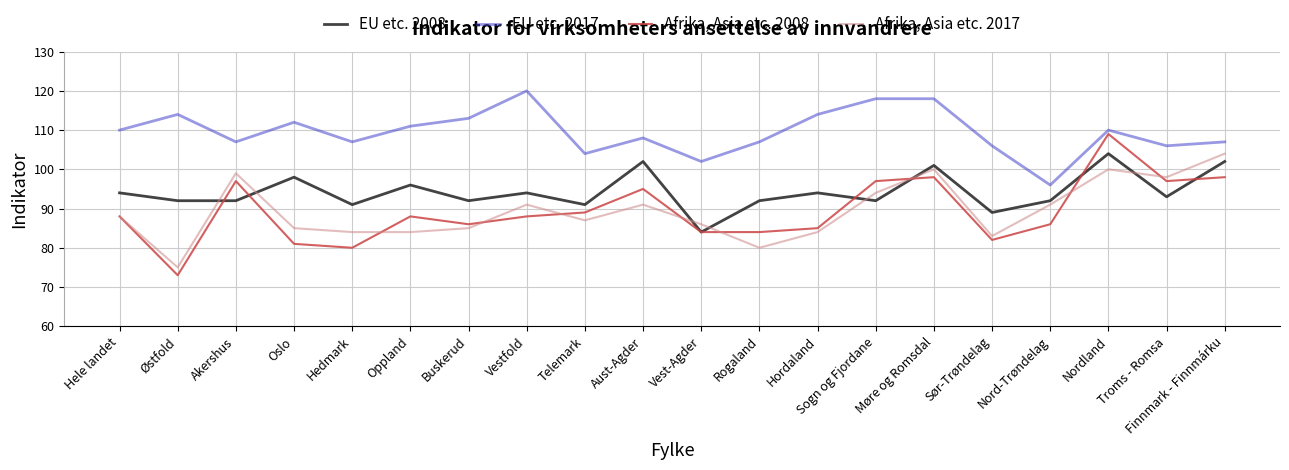

The value of EU etc. 2008 at Nord-Trøndelag is 92. True or false?

True